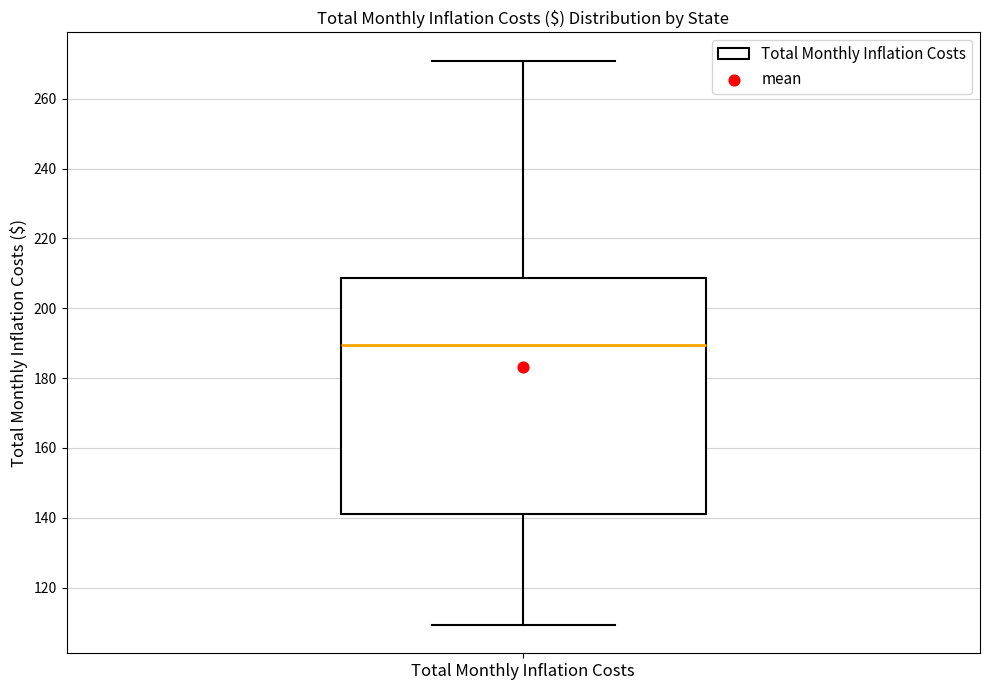

Where does the upper whisker of the box for Total Monthly Inflation Costs end on the y-axis? The values are not printed on the chart, so give them approximately, as read against the axis.

270